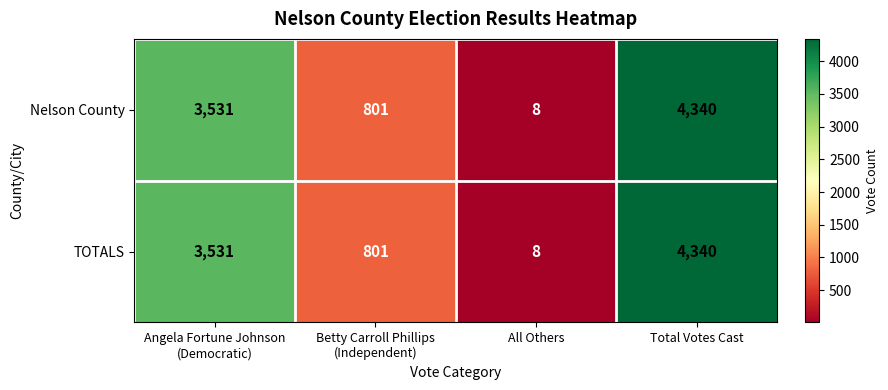

What is the average value of the TOTALS series?

2170